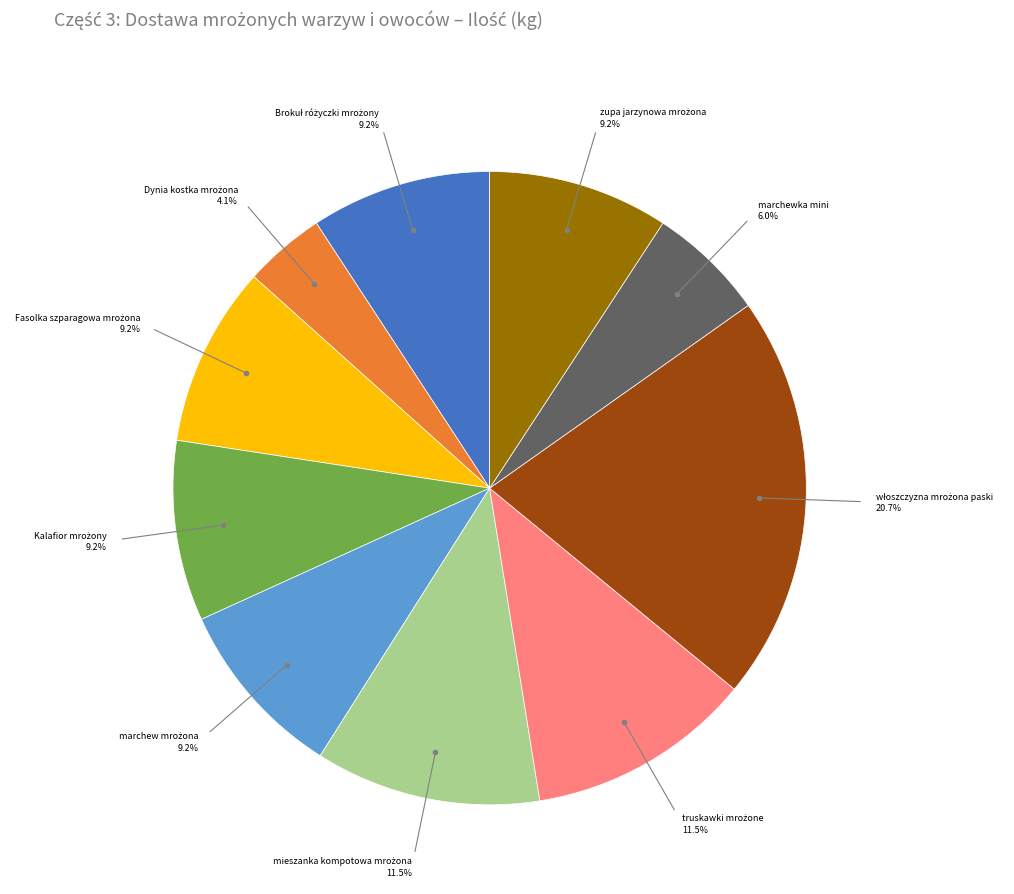

How many slices are in this pie chart?

10